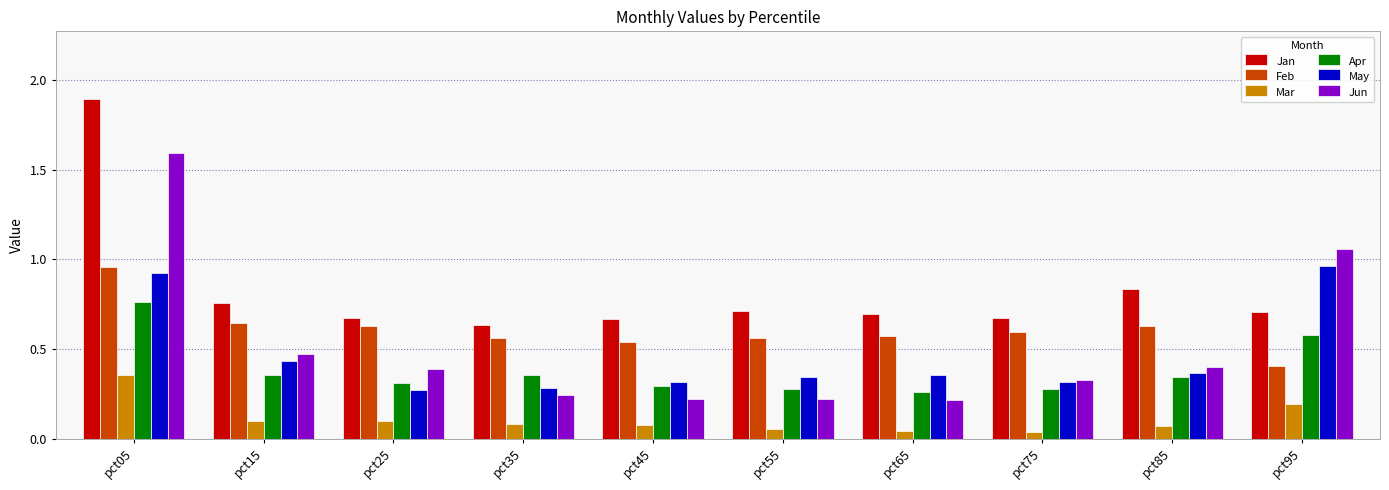

Is it true that Mar equals 0.2 at pct25?

False